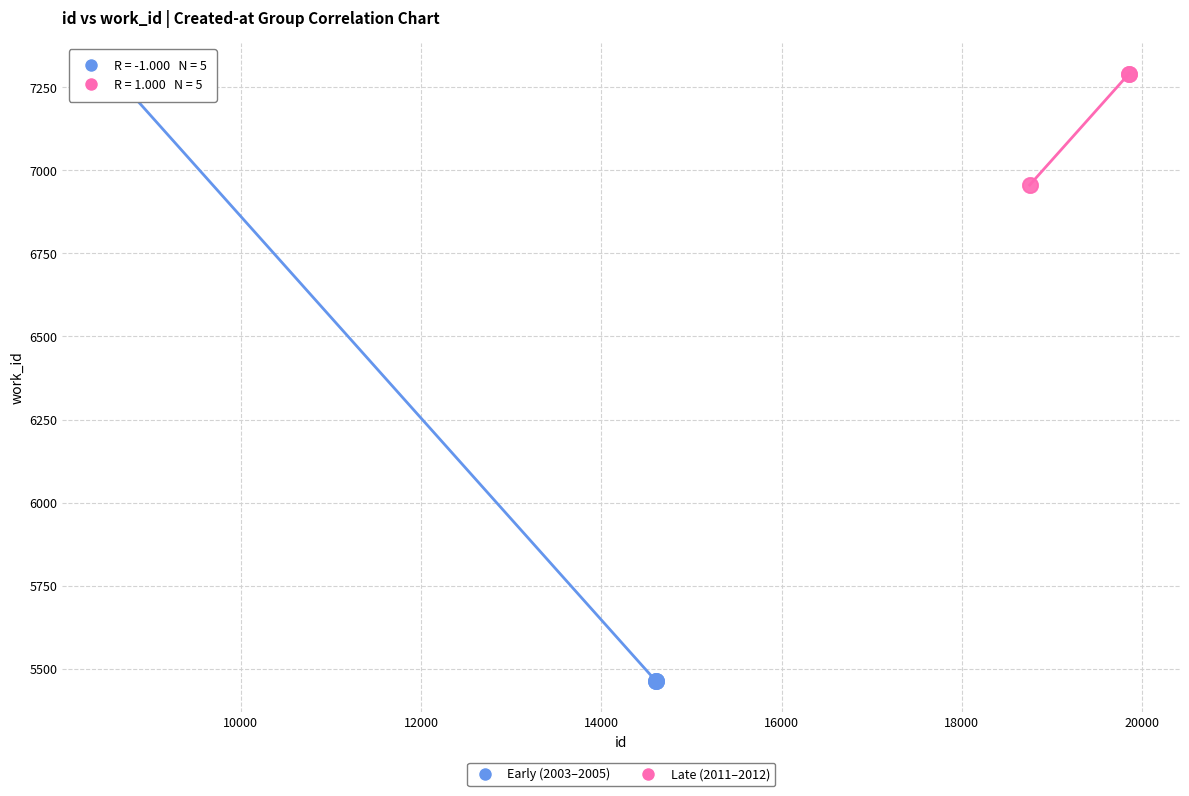

What are all the series names shown in the legend?

Early (2003–2005), Late (2011–2012)